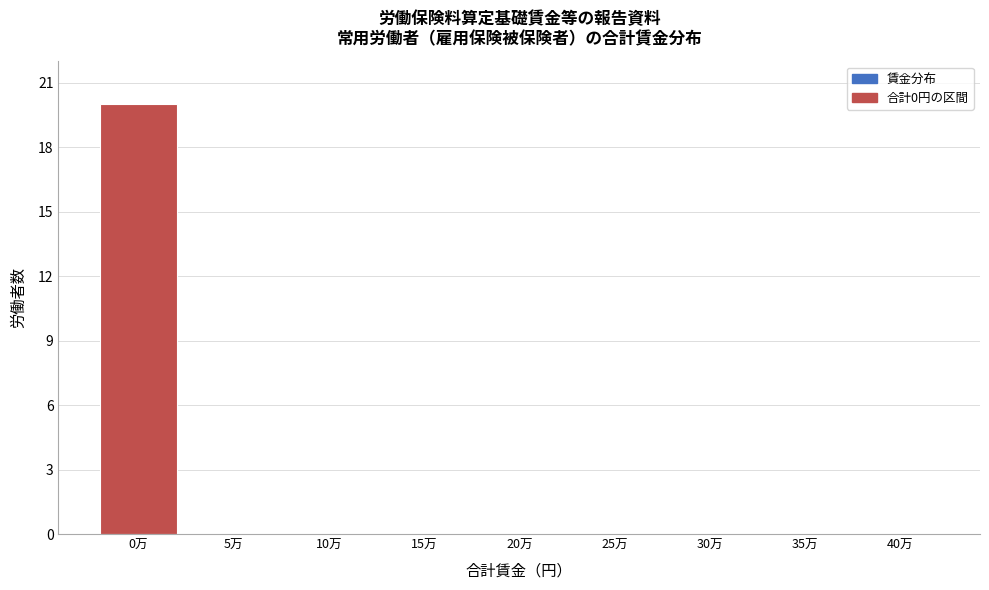

Reading left to right, list all the values displayed in this chart.

0万=20	5万=0	10万=0	15万=0	20万=0	25万=0	30万=0	35万=0	40万=0